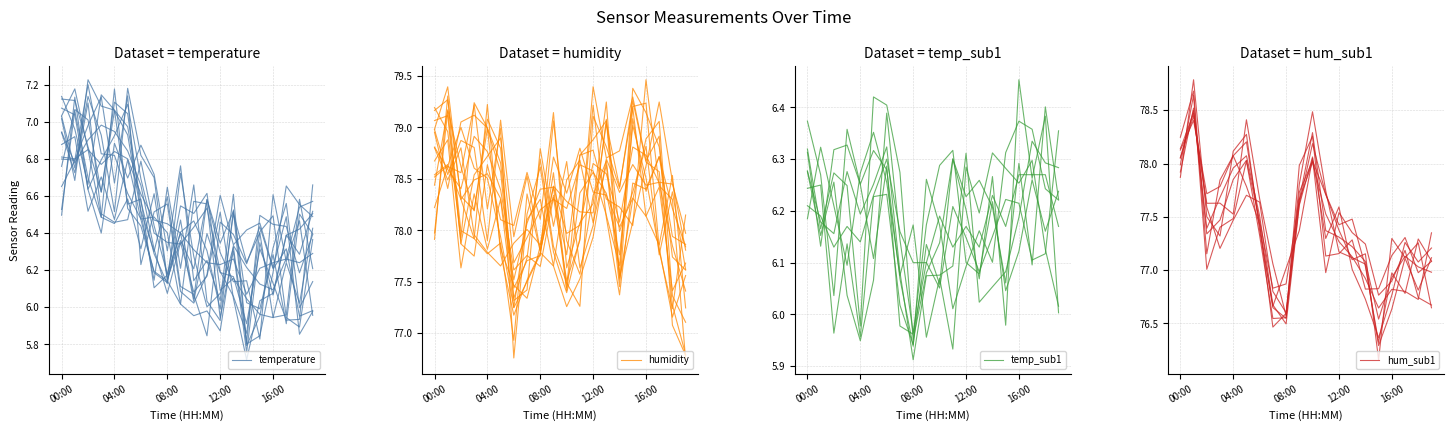

What is the sum of all hum_sub1 values?

1547.8